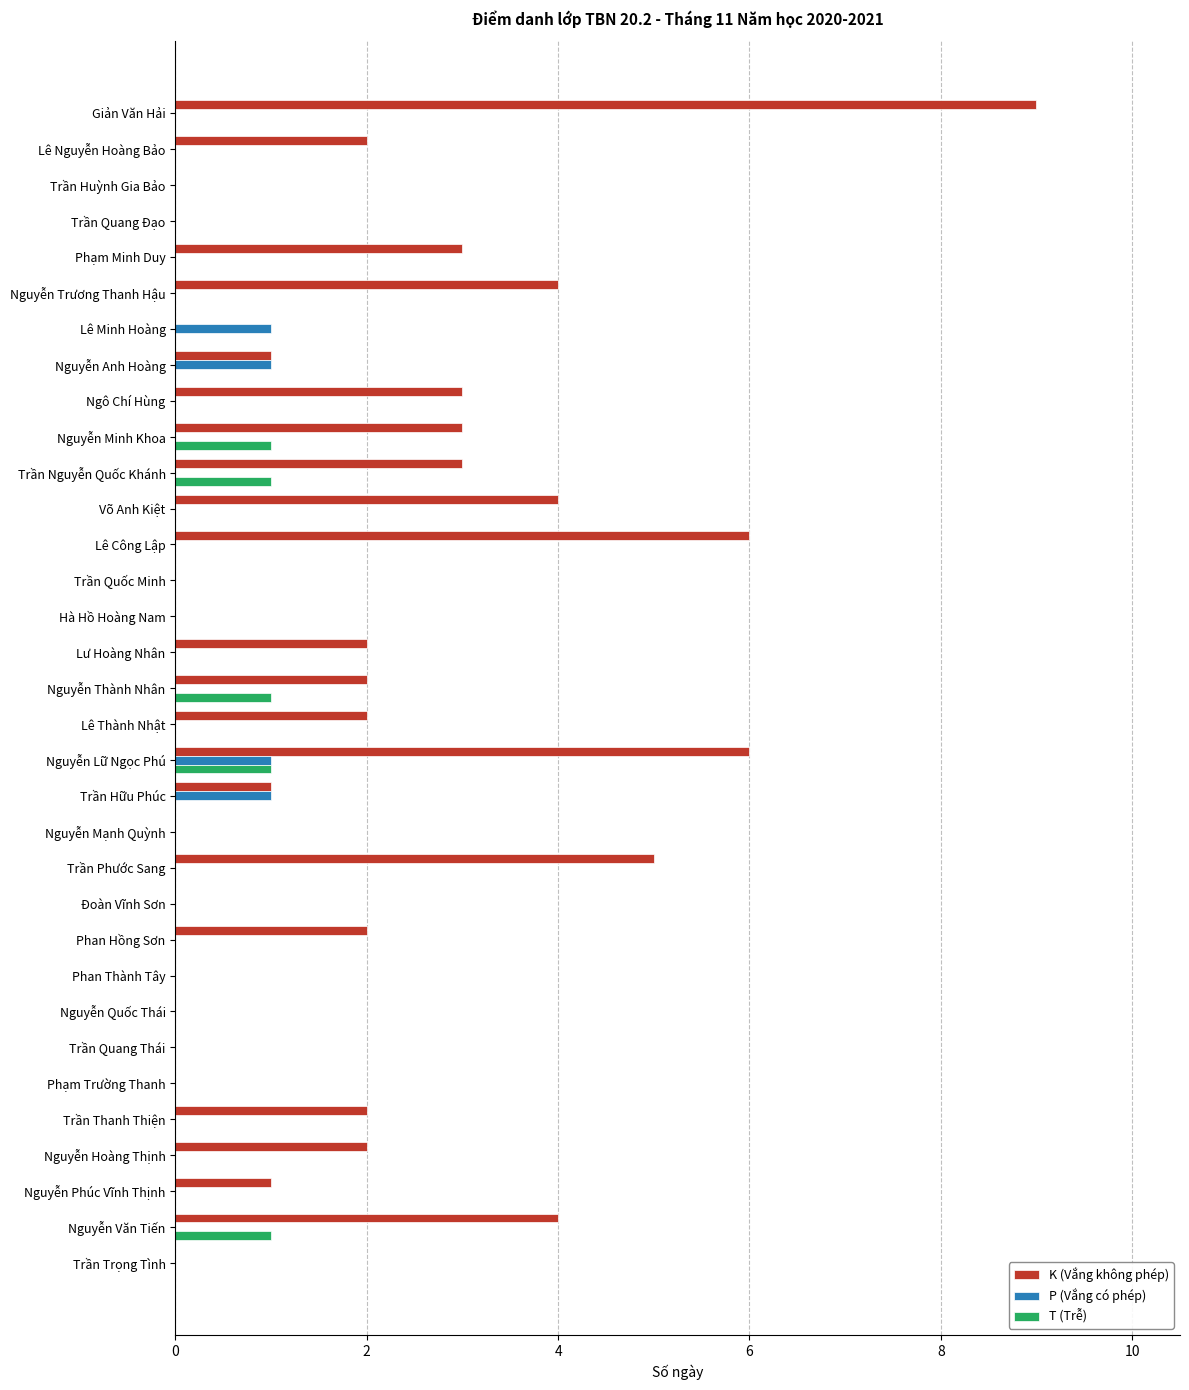

Which series has the largest range (max minus min)?

K (Vắng không phép)